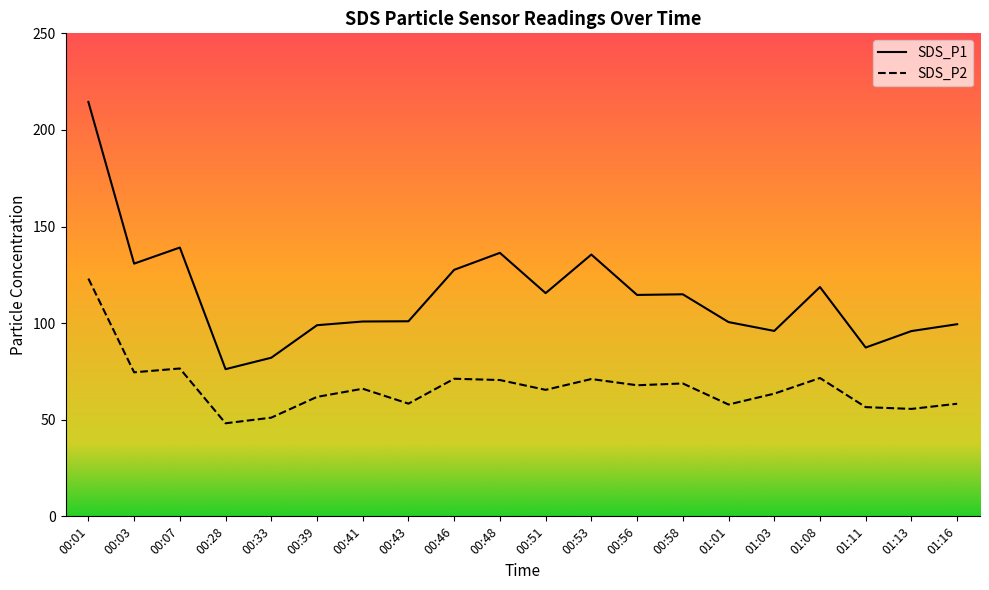

How many lines are shown in the chart?

2